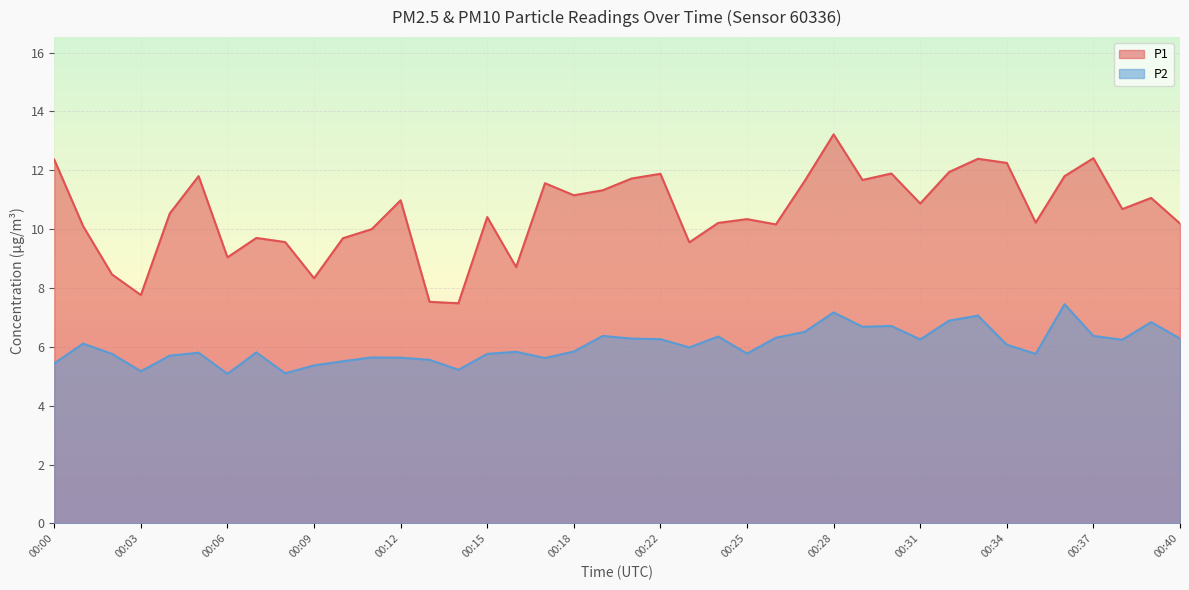

True or false: P2 and P1 cross at least once.

False